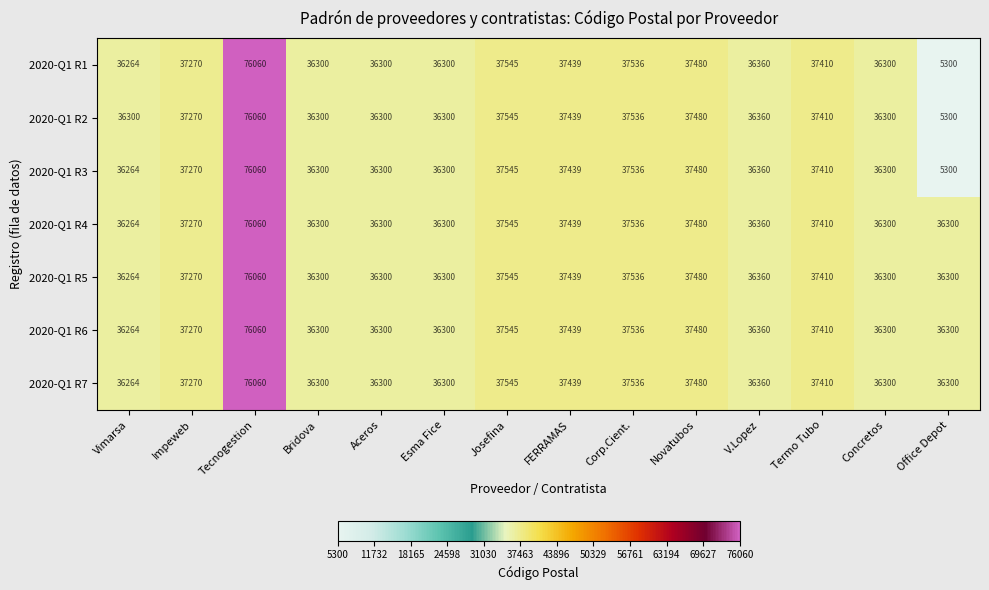

True or false: 2020-Q1 R1 has a value of 114170 at Tecnogestion.

False